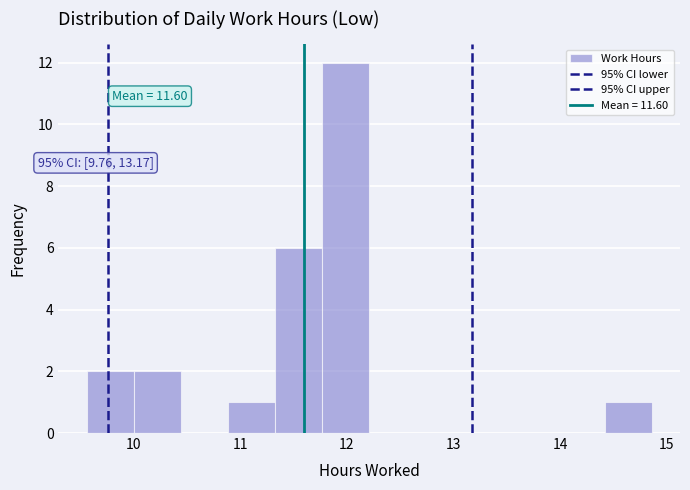

Over which range of the x-axis is the bar tallest?

11.8 to 12.2